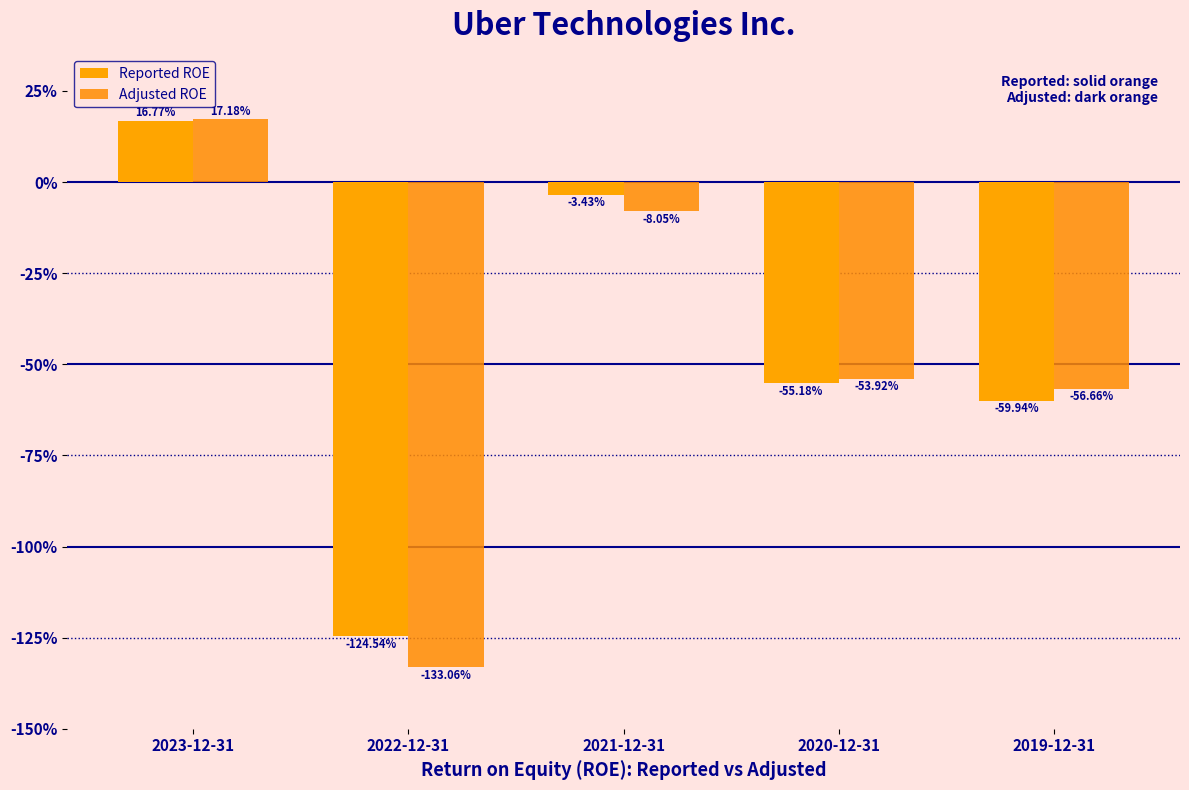

How many data points does each series have?

5